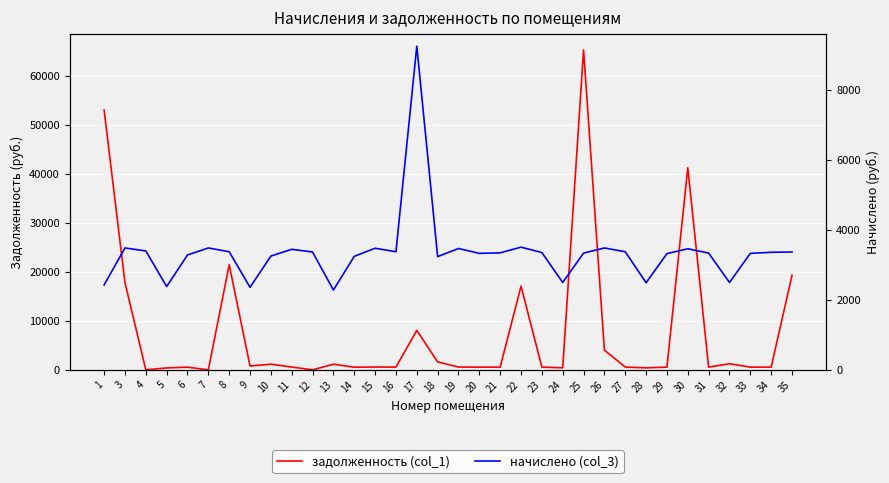

True or false: задолженность (col_1) and начислено (col_3) cross at least once.

True